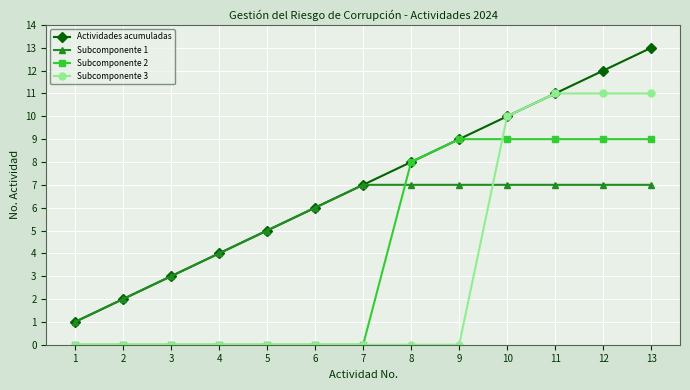

Where do Subcomponente 1 and Subcomponente 2 first cross each other?

7 and 8